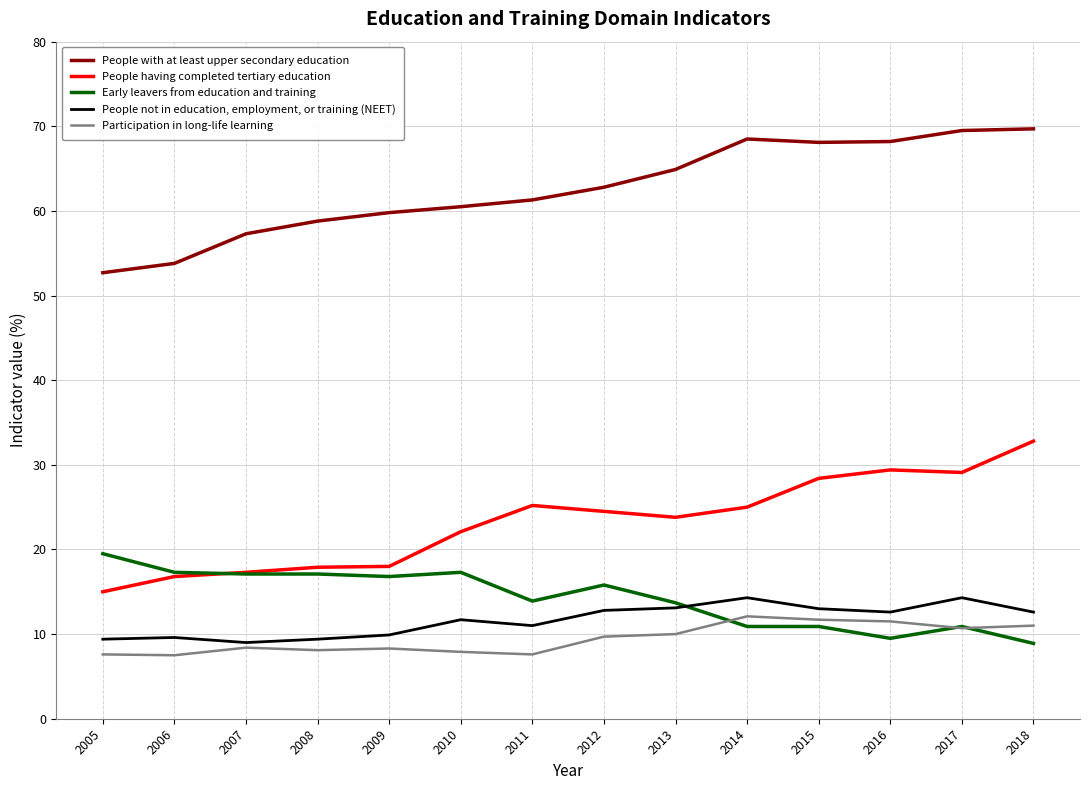

What is the difference between the highest and lowest values at 2008?

50.7